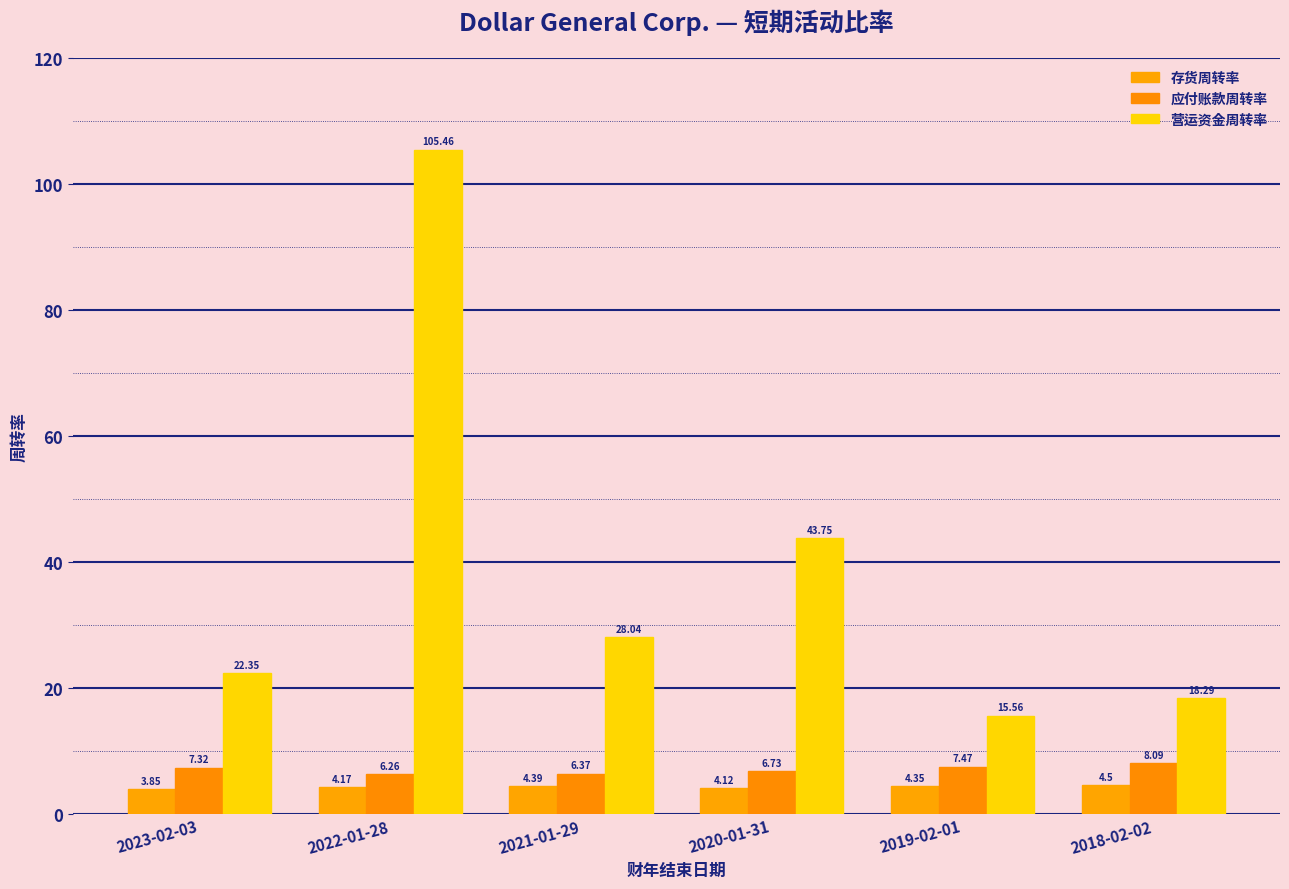

What is the label of the 6th bar from the right?

2023-02-03